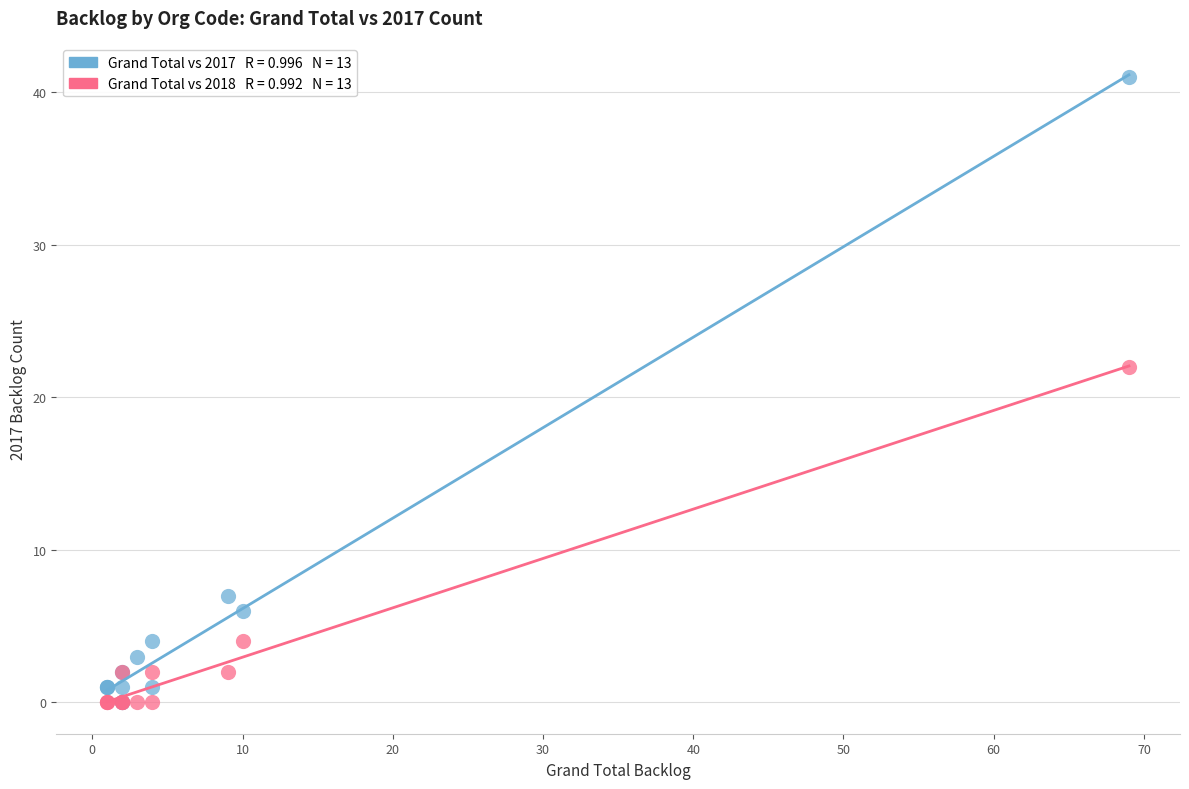

Across all series, what Y value is closest to 20?

22